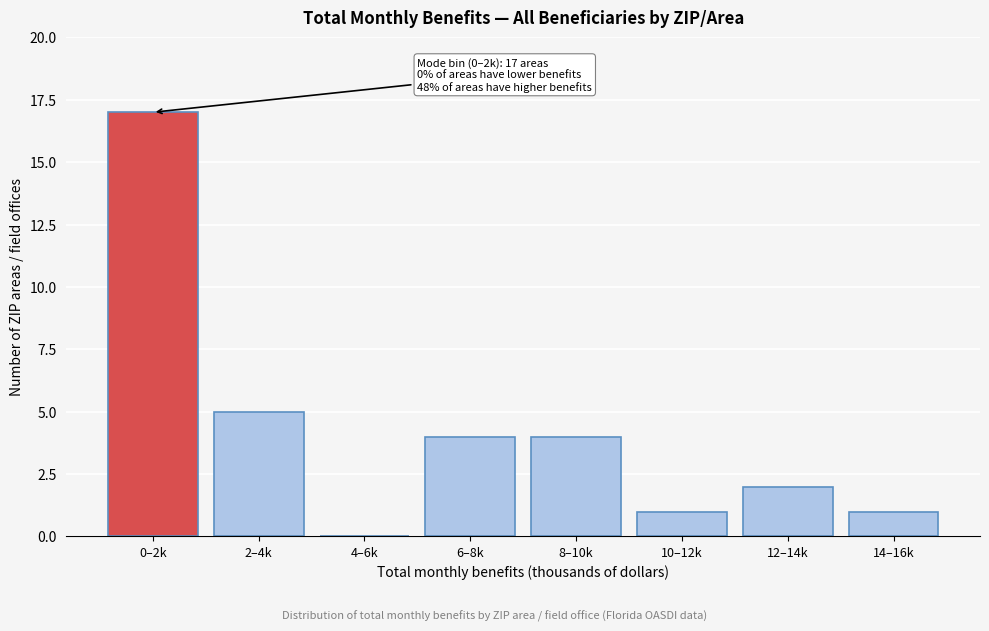

Reading right to left, what are all the values shown in this chart?

14–16k=1	12–14k=2	10–12k=1	8–10k=4	6–8k=4	4–6k=0	2–4k=5	0–2k=17